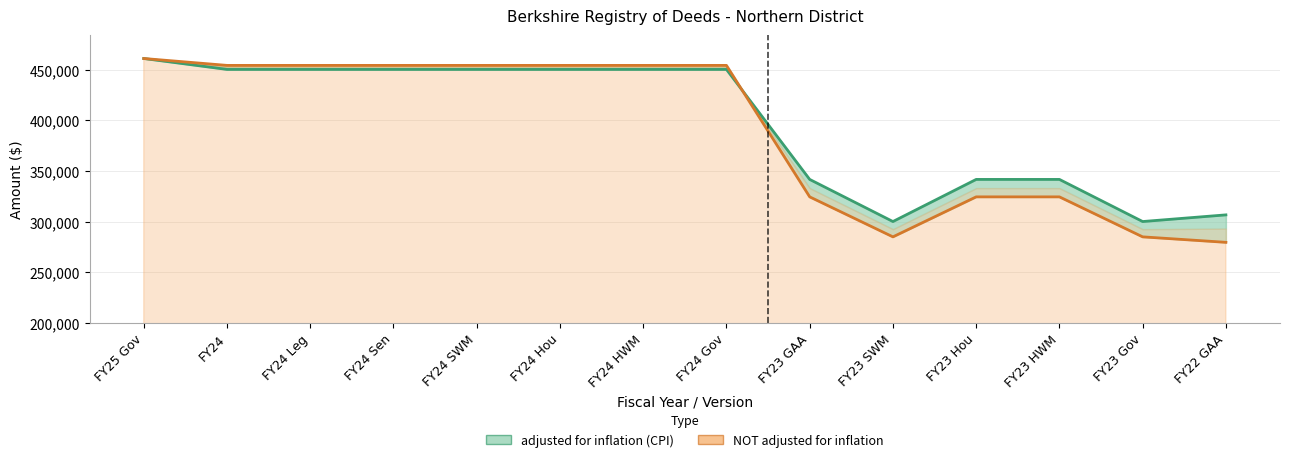

What is the difference between the second highest and minimum values in the adjusted for inflation (CPI) series?

150409